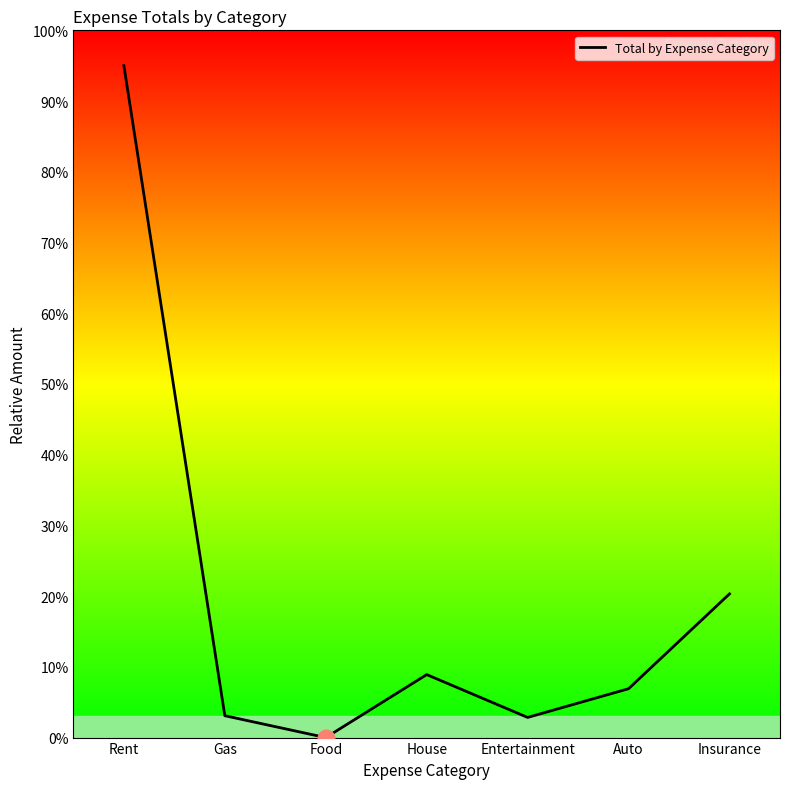

Where is the first local minimum?

Food